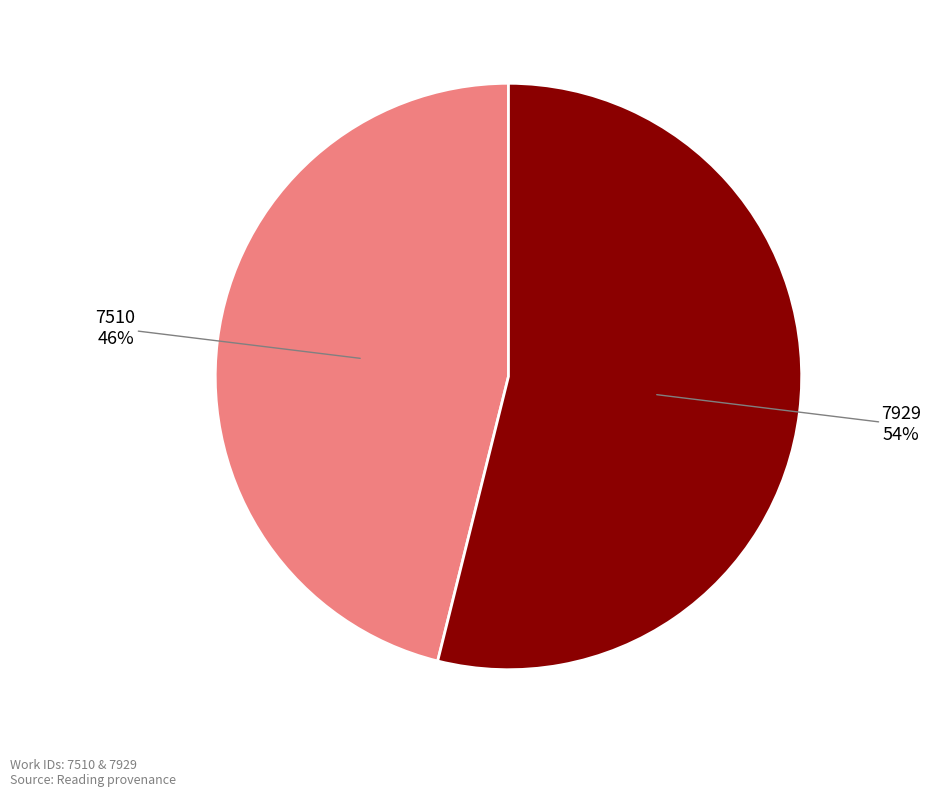

To the nearest percent, what is the difference between the largest and smallest slice percentages?

8%